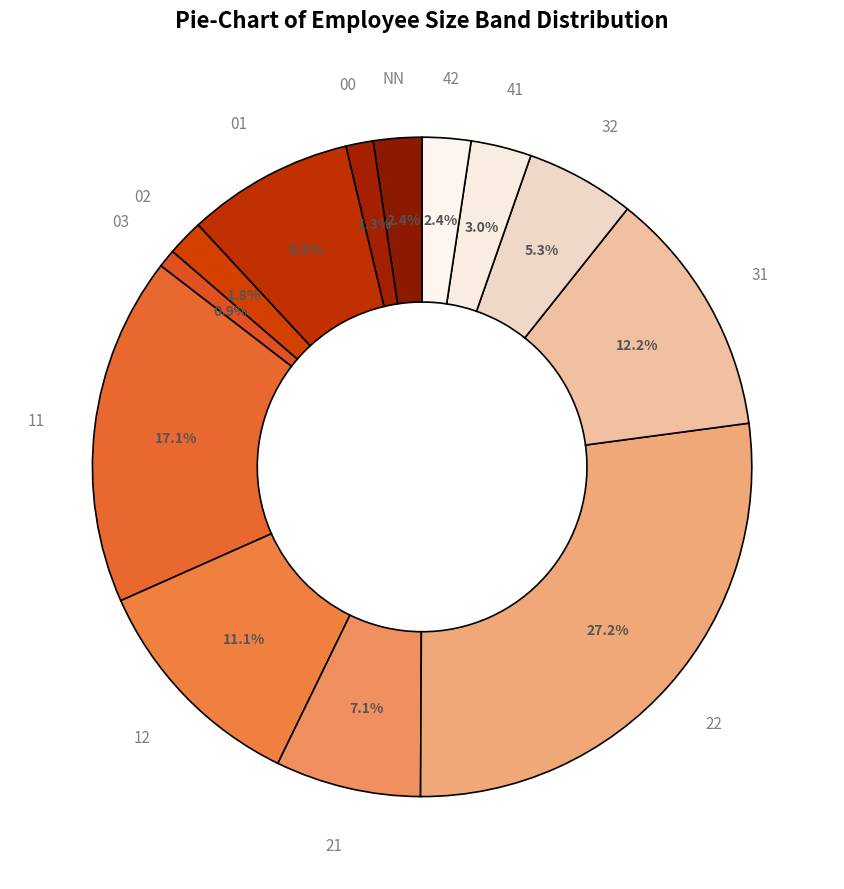

What is the largest slice in the pie chart?

22